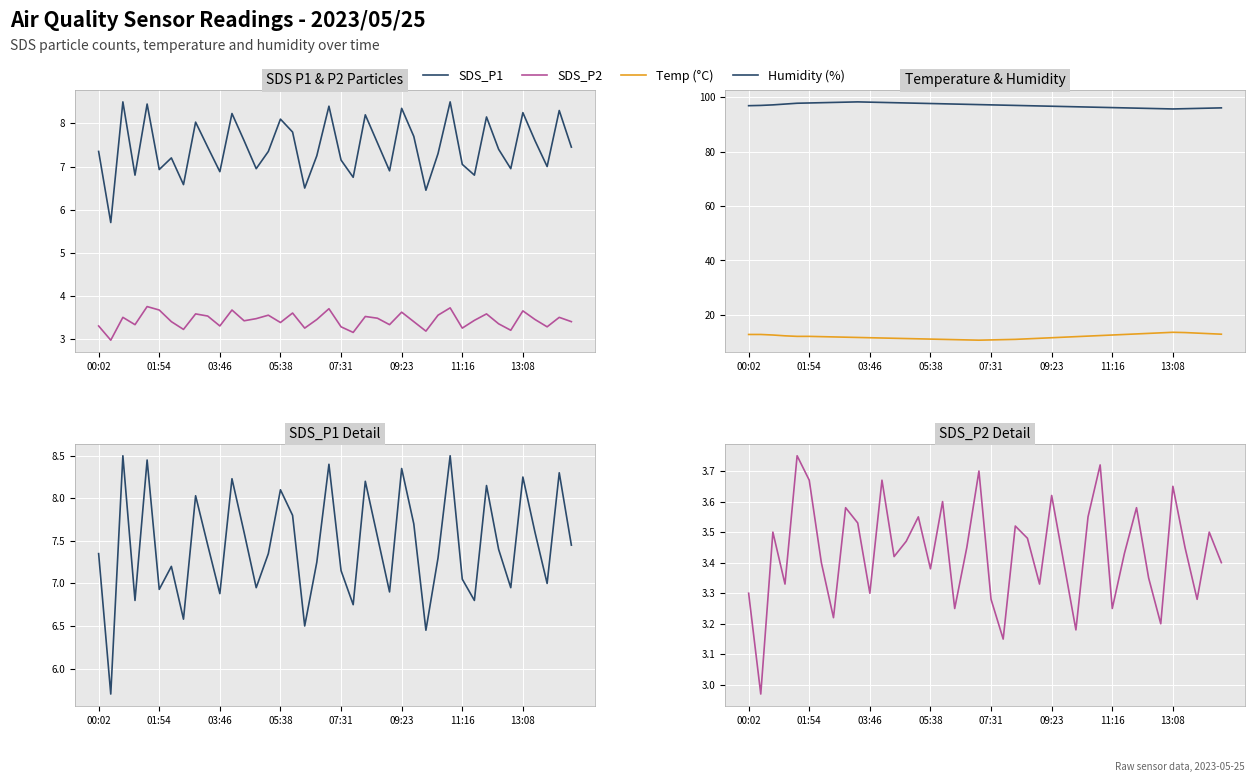

How many data points does each series have?

40